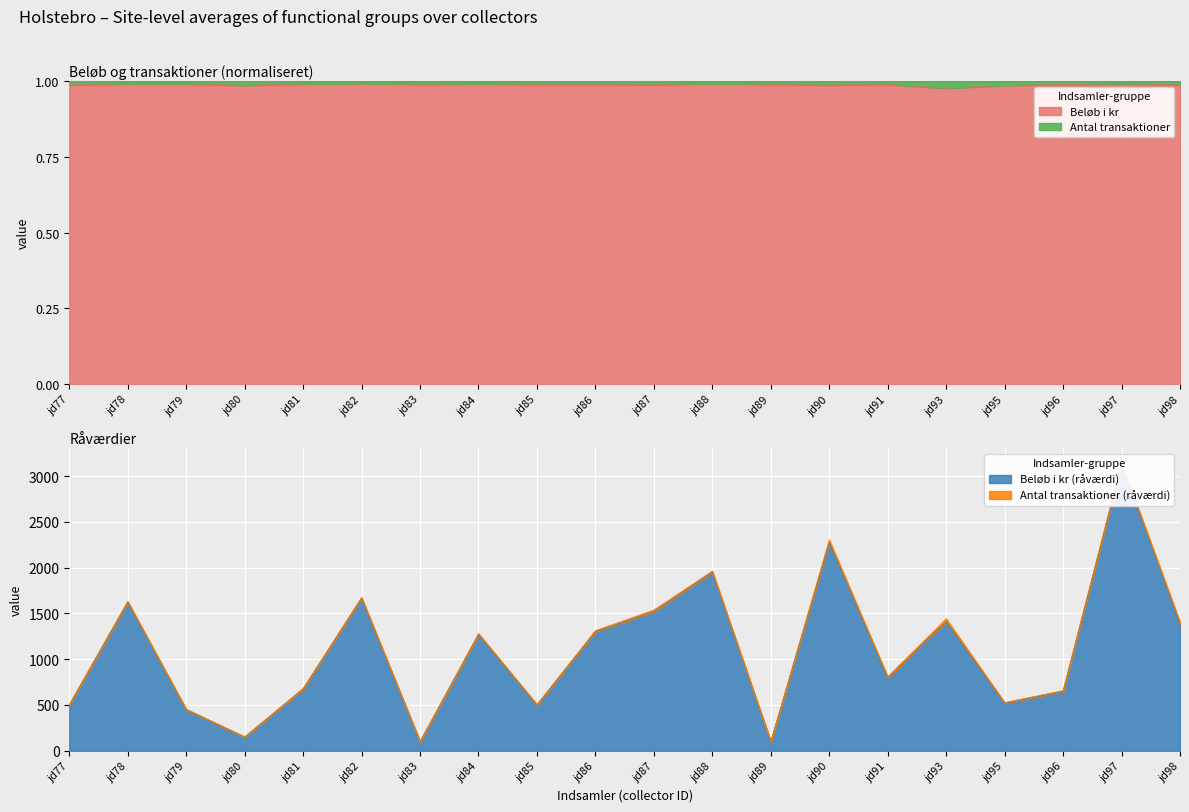

At which label does the data first exceed 1270?

jd78